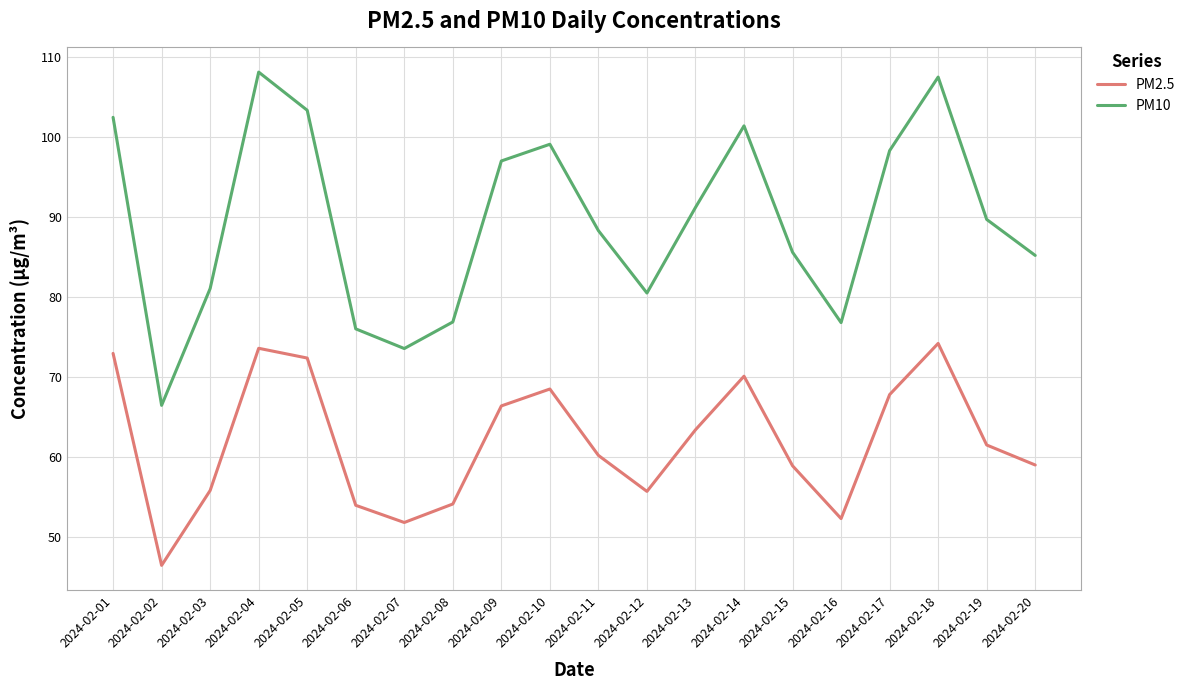

Count the number of categories in the chart.

20